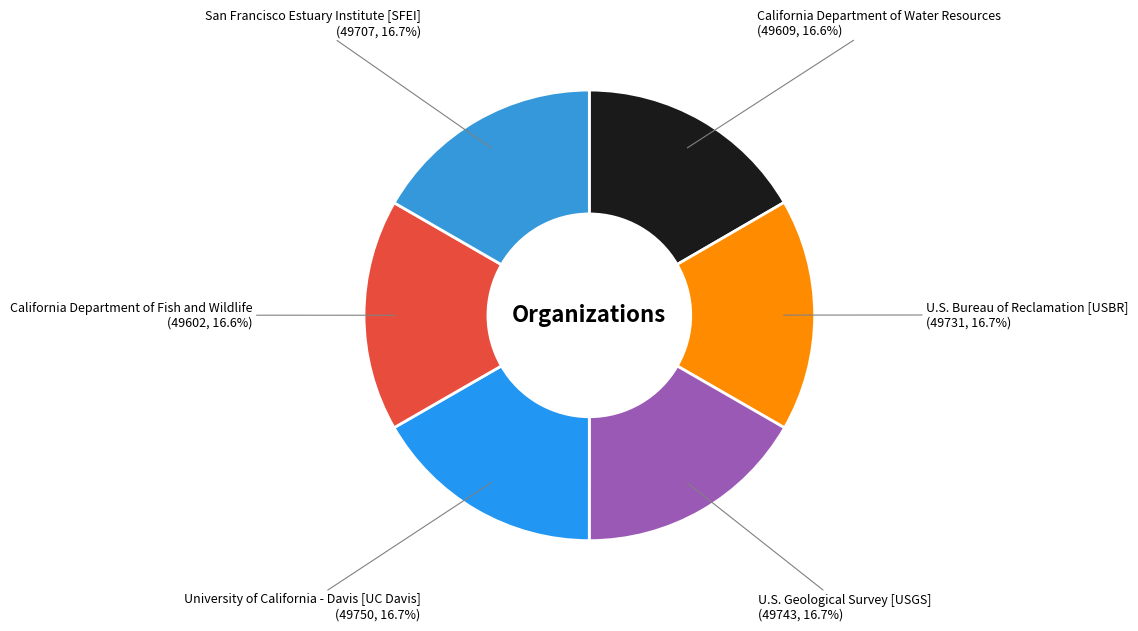

Is University of California - Davis [UC Davis] (49750, 16.7%) the majority of the pie?

No